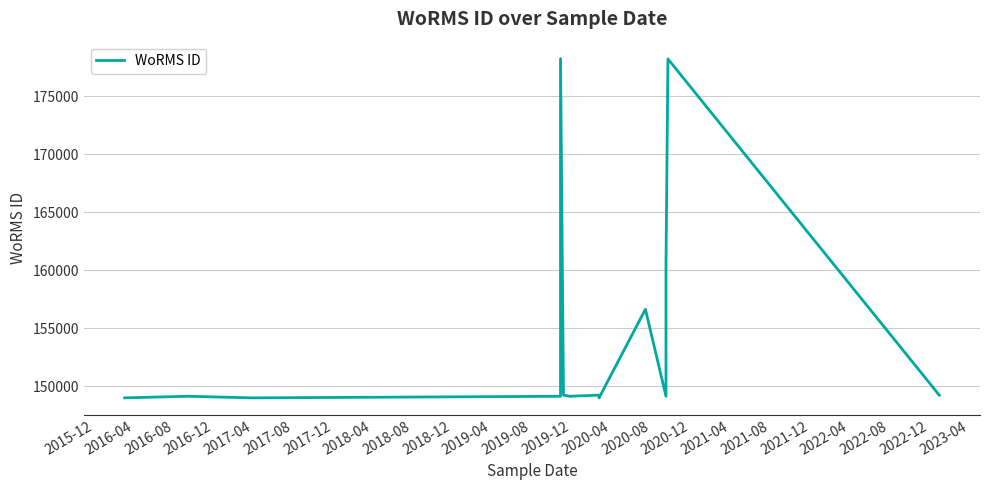

Between 2019-08 and 2019-04, which is larger?

2019-08